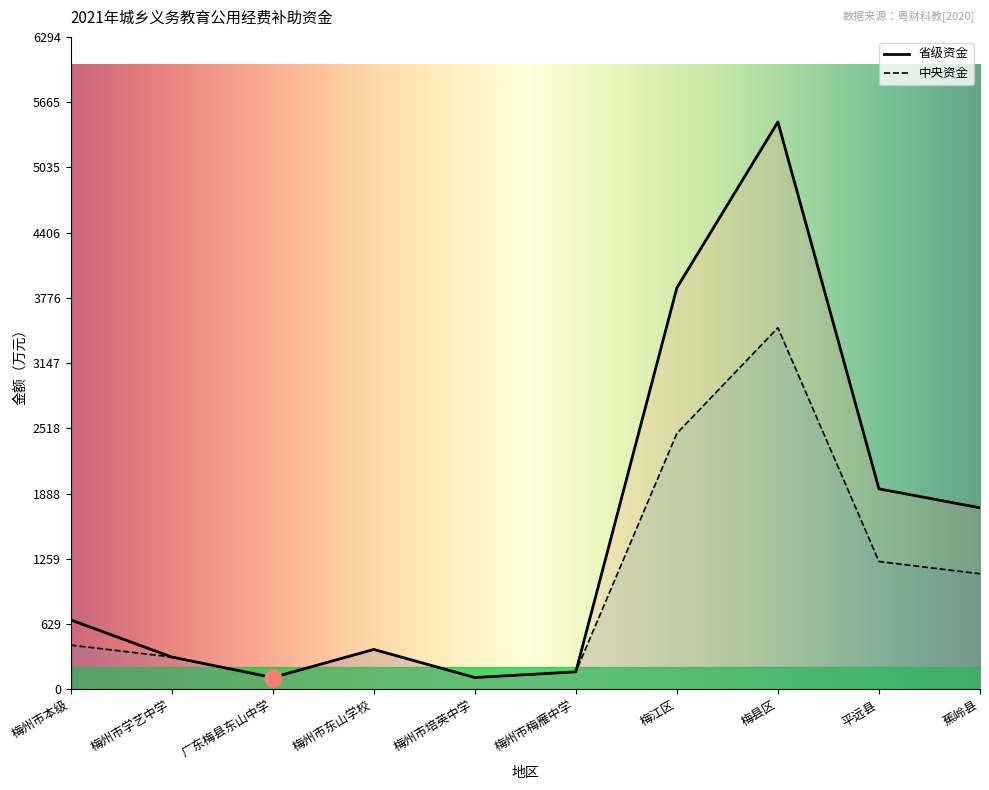

Which series changed the most between 广东梅县东山中学 and 蕉岭县?

省级资金